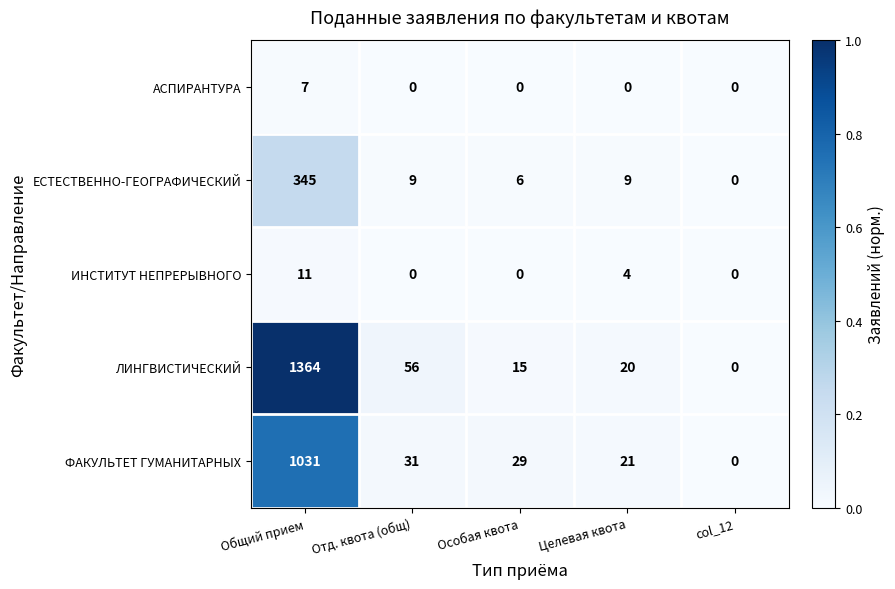

What is the sum of all ЕСТЕСТВЕННО-ГЕОГРАФИЧЕСКИЙ values?

369